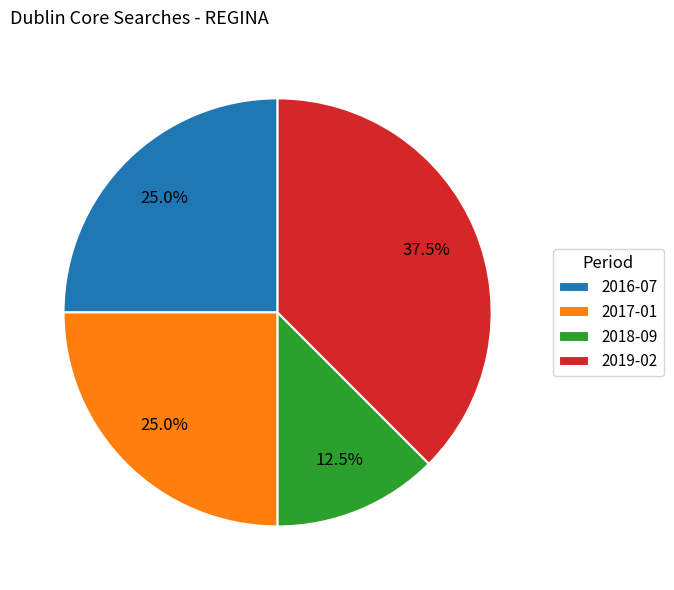

To the nearest percent, what is the combined percentage of 2016-07 and 2017-01?

50%